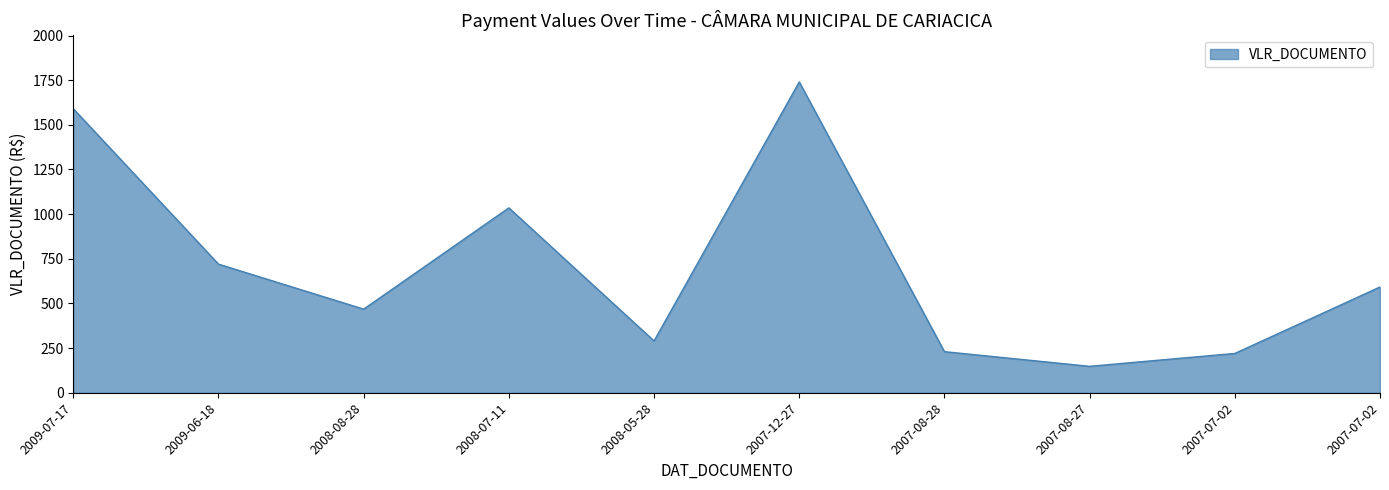

Does the chart display data point markers on the line(s)?

No